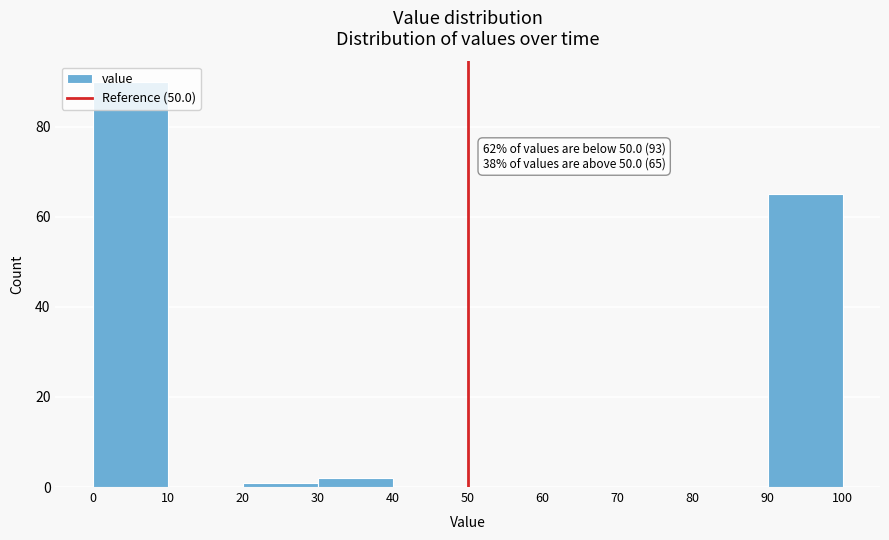

Over which range of the x-axis is the bar tallest?

0 to 10